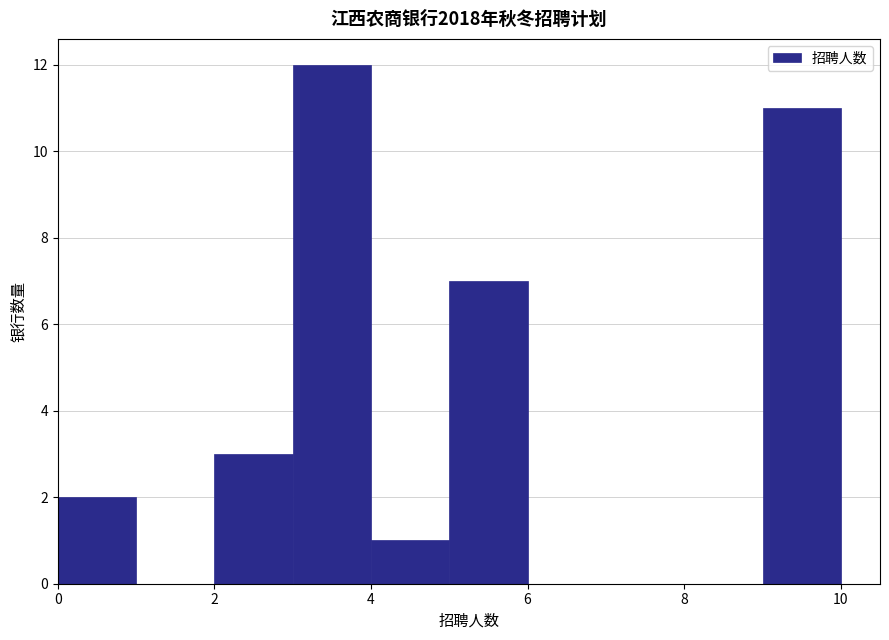

Reading left to right, list every bar in this chart as the range it spans on the x-axis followed by its height. The values are not printed on the chart, so give them approximately, as read against the axis.

0 to 1: 2
1 to 2: 0
2 to 3: 3
3 to 4: 12
4 to 5: 1
5 to 6: 7
6 to 7: 0
7 to 8: 0
8 to 9: 0
9 to 10: 11